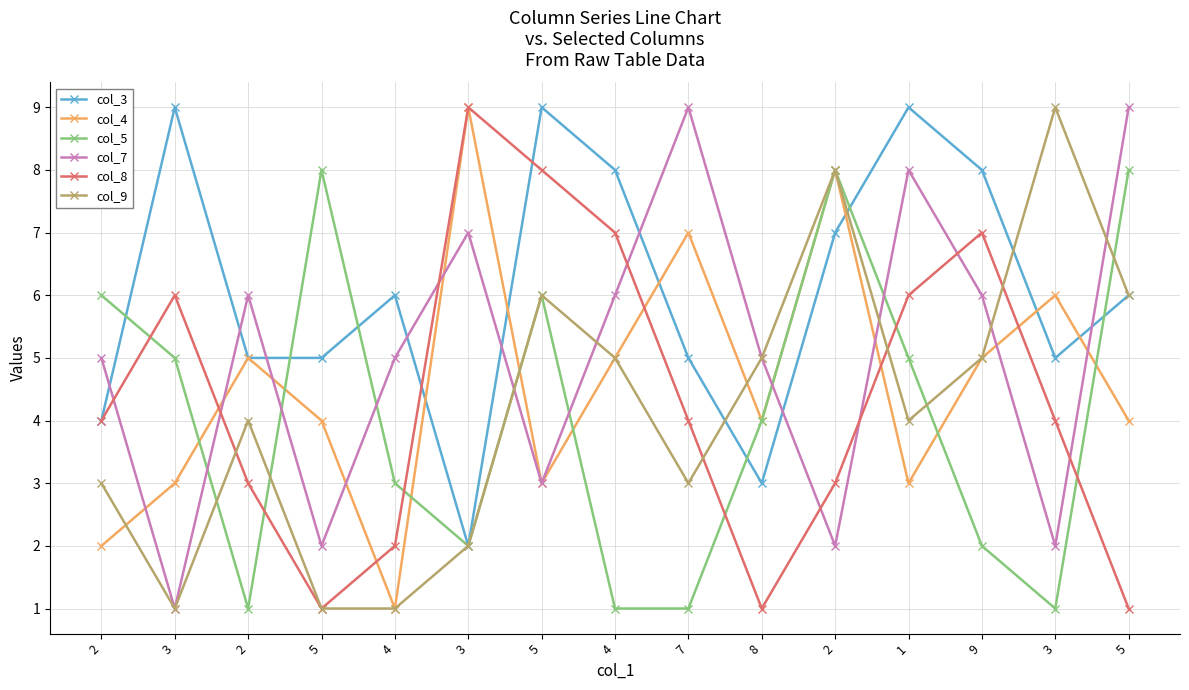

Count the number of categories in the chart.

15